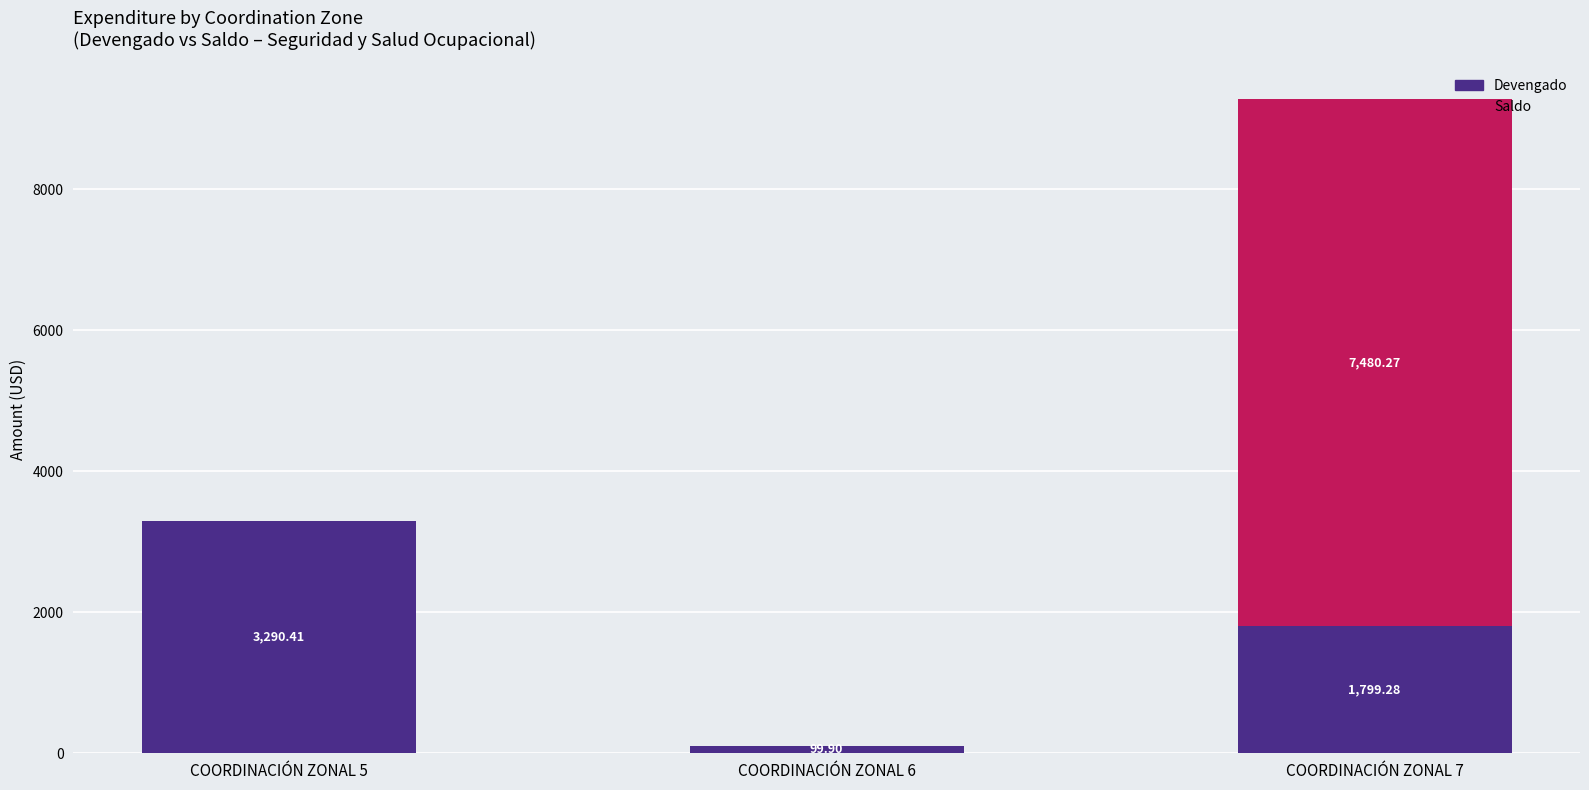

At which category is the sum across all series the highest?

COORDINACIÓN ZONAL 7